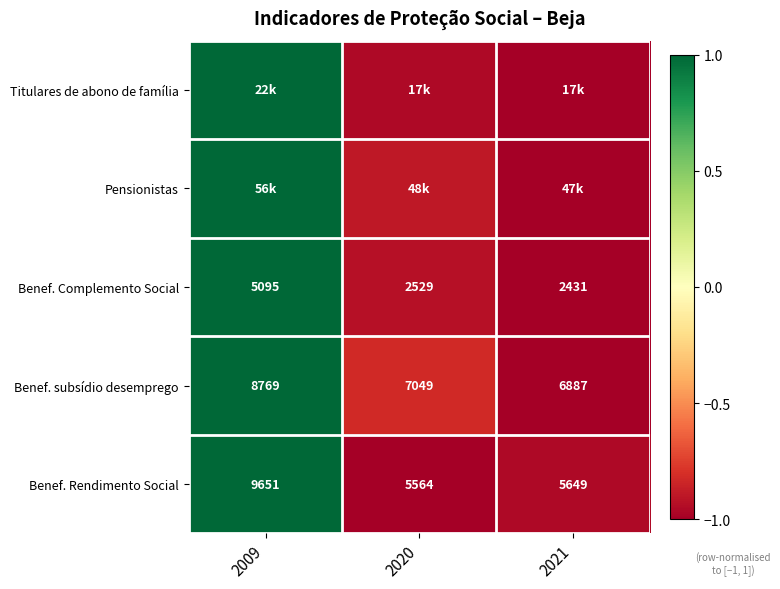

Where is Benef. subsídio desemprego nearest to the value 0?

2020